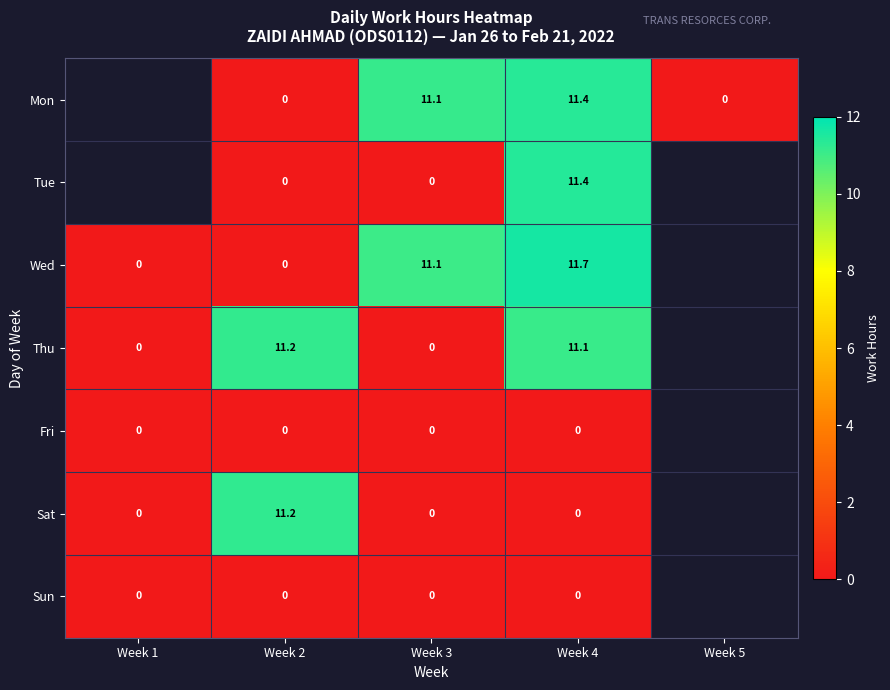

What is the difference between the highest and lowest values at Week 4?

11.7